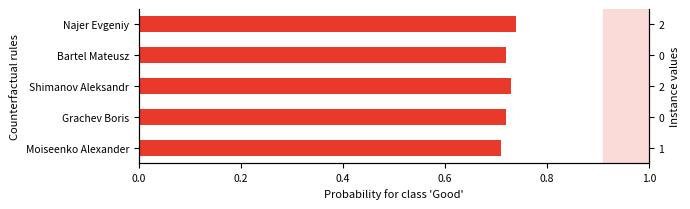

What is the average value?

0.7